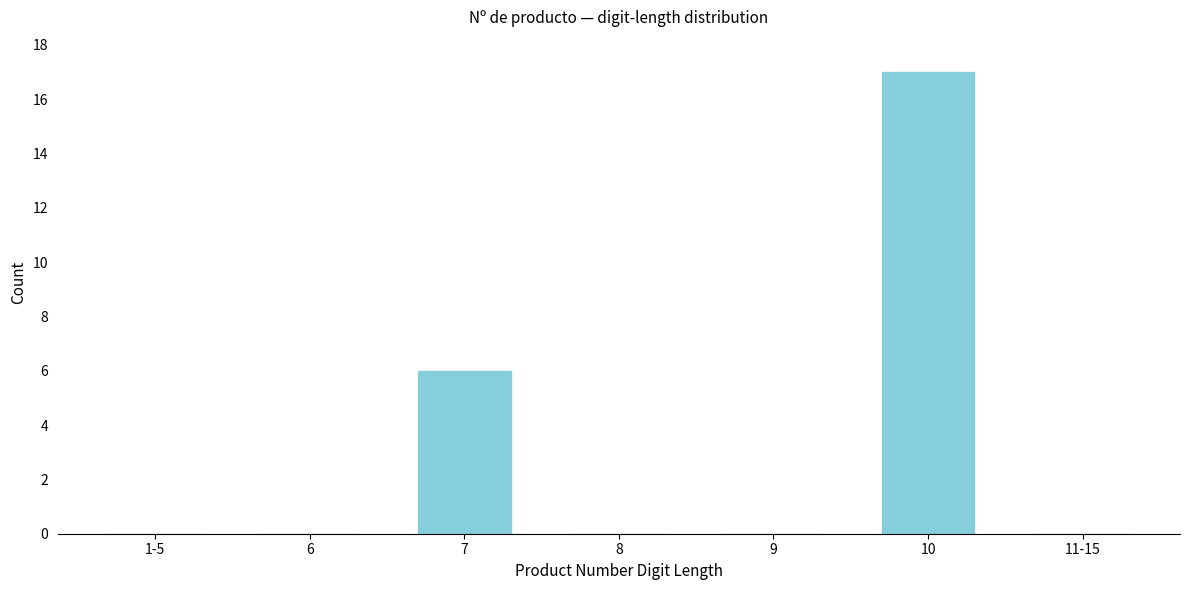

Reading left to right, extract all data points from this chart.

1-5=0	6=0	7=6	8=0	9=0	10=17	11-15=0